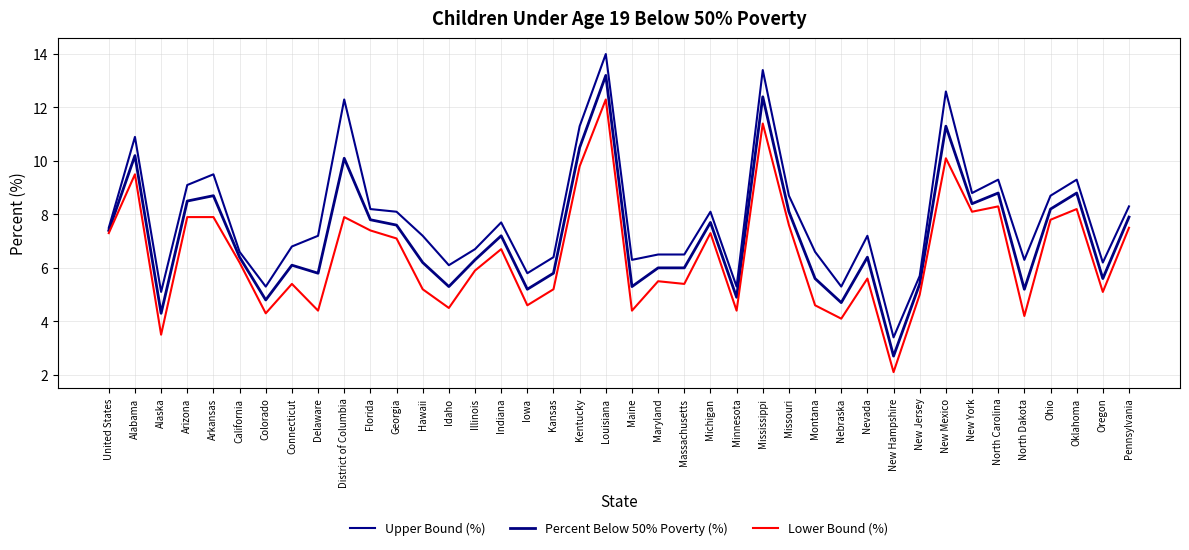

At which category does Percent Below 50% Poverty (%) reach its first local peak?

Alabama